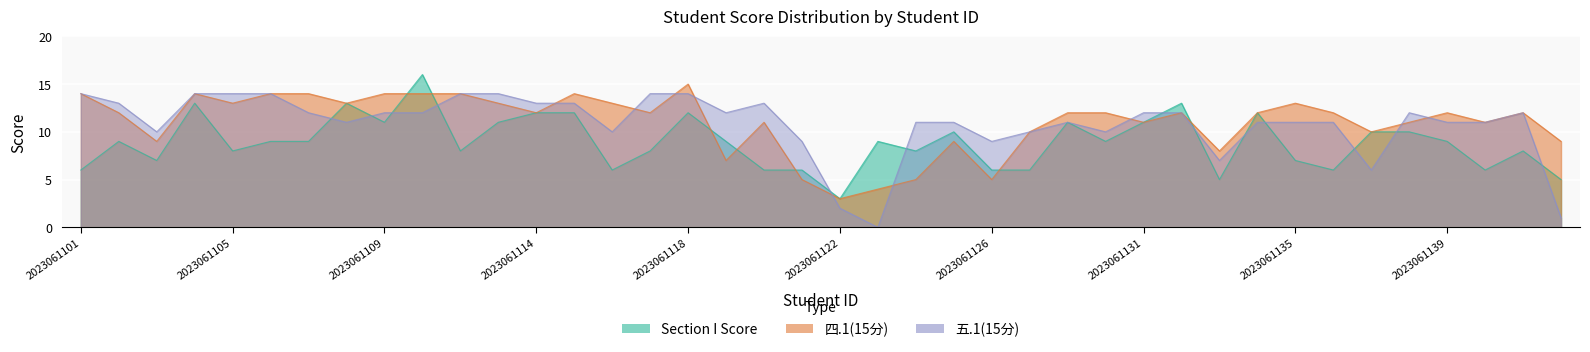

What is the difference between the 五.1(15分) values at 2023061113 and 2023061122?

12